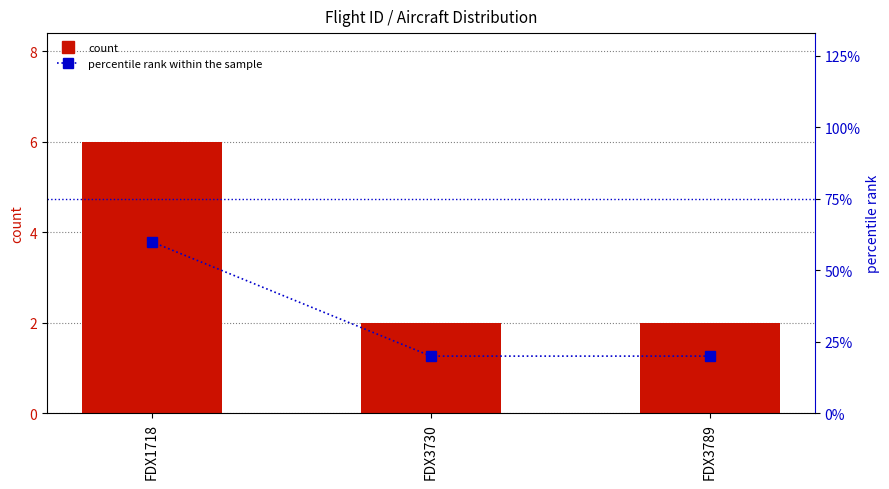

At how many categories does at least one series exceed 10?

3